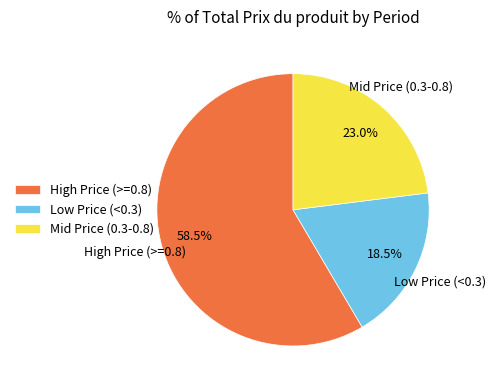

How many segments does this pie chart have?

3